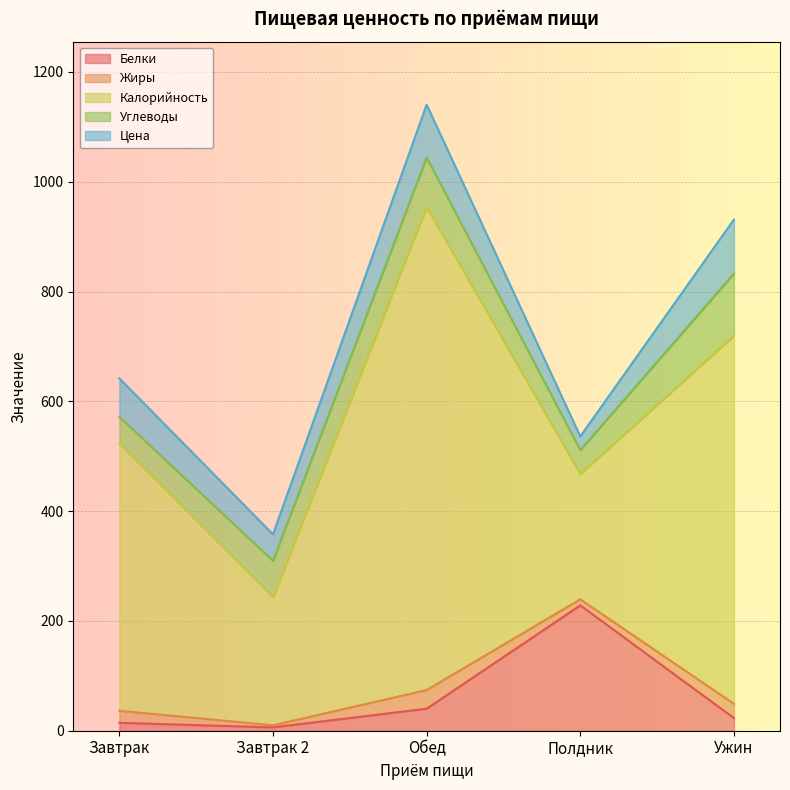

Reading left to right, extract all data points from this chart.

Белки: 14.4	6.1	40.1	228.4	23.1
Жиры: 21.9	3.8	34.0	11.0	26.0
Калорийность: 487.0	233.5	880.0	228.4	670.6
Углеводы: 48.7	66.0	90.1	43.4	113.0
Цена: 69.8	48.3	96.4	24.9	98.5